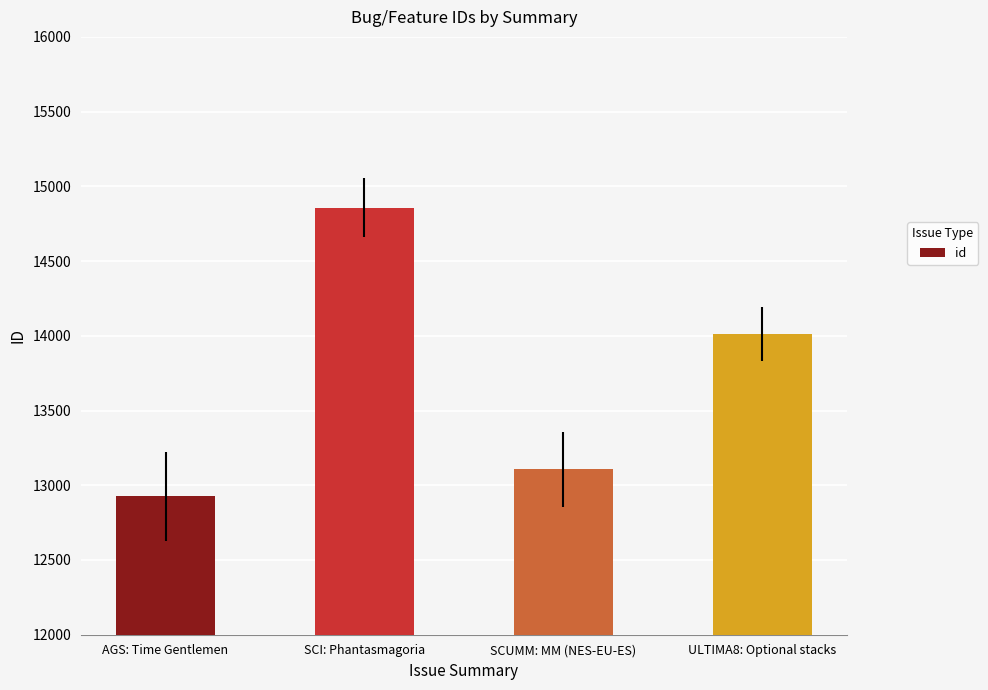

Rank the categories by value from highest to lowest.

SCI: Phantasmagoria, ULTIMA8: Optional stacks, SCUMM: MM (NES-EU-ES), AGS: Time Gentlemen